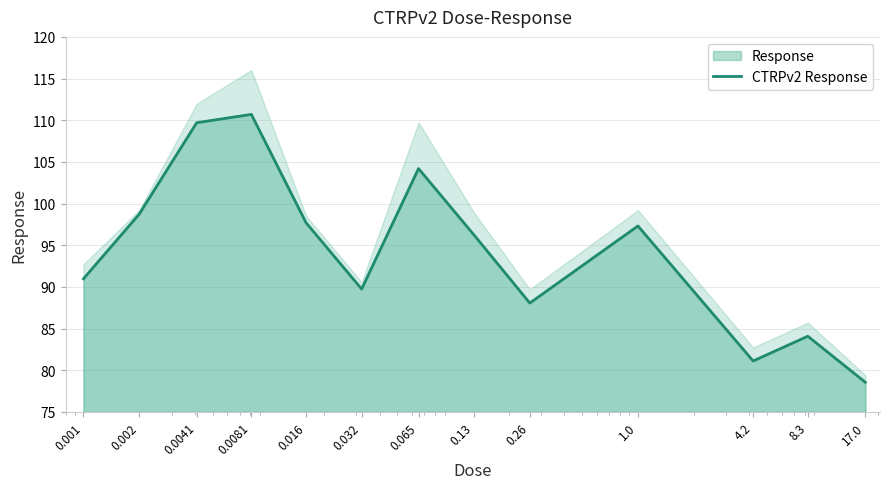

Reading left to right, what are all the values shown in this chart?

91.0	98.7	109.7	110.7	97.7	89.7	104.2	96.2	88.1	97.3	81.1	84.1	78.5